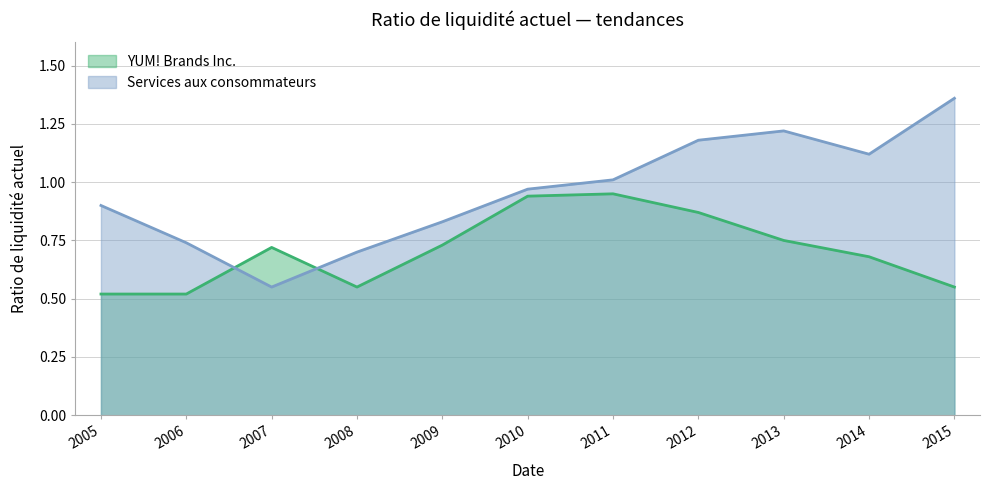

At 2011, list the series in order from largest to smallest.

Services aux consommateurs, YUM! Brands Inc.